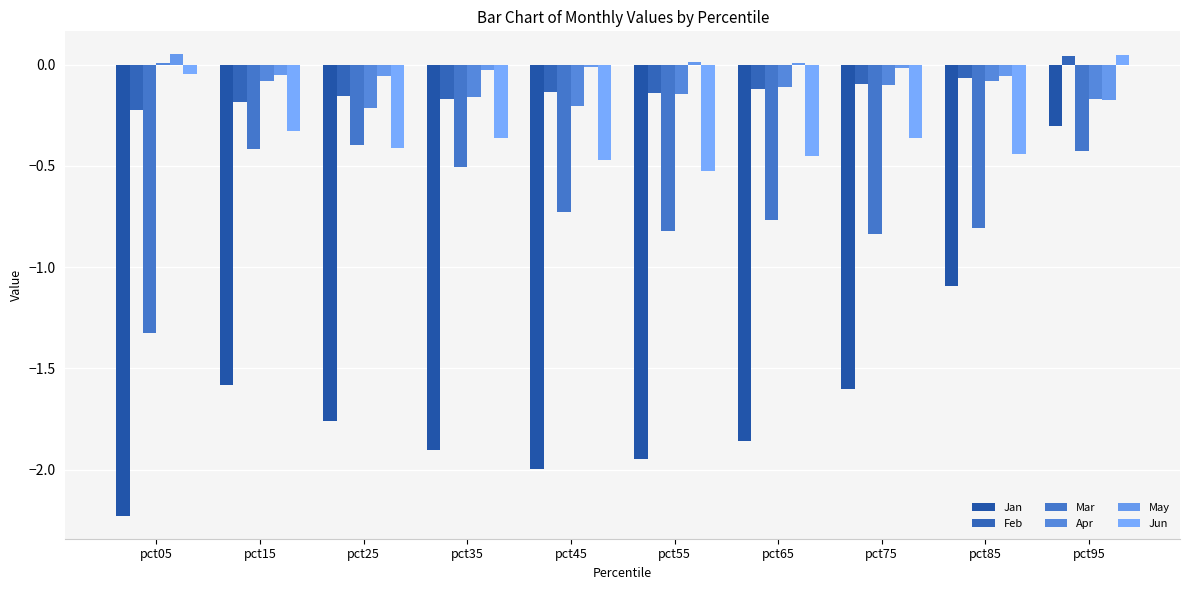

Reading left to right, transcribe all the data shown in this chart.

Jan: pct05=-2.2	pct15=-1.6	pct25=-1.8	pct35=-1.9	pct45=-2.0	pct55=-1.9	pct65=-1.9	pct75=-1.6	pct85=-1.1	pct95=-0.3
Feb: pct05=-0.2	pct15=-0.2	pct25=-0.2	pct35=-0.2	pct45=-0.1	pct55=-0.1	pct65=-0.1	pct75=-0.1	pct85=-0.1	pct95=0.0
Mar: pct05=-1.3	pct15=-0.4	pct25=-0.4	pct35=-0.5	pct45=-0.7	pct55=-0.8	pct65=-0.8	pct75=-0.8	pct85=-0.8	pct95=-0.4
Apr: pct05=0.0	pct15=-0.1	pct25=-0.2	pct35=-0.2	pct45=-0.2	pct55=-0.1	pct65=-0.1	pct75=-0.1	pct85=-0.1	pct95=-0.2
May: pct05=0.1	pct15=-0.1	pct25=-0.1	pct35=-0.0	pct45=-0.0	pct55=0.0	pct65=0.0	pct75=-0.0	pct85=-0.1	pct95=-0.2
Jun: pct05=-0.0	pct15=-0.3	pct25=-0.4	pct35=-0.4	pct45=-0.5	pct55=-0.5	pct65=-0.5	pct75=-0.4	pct85=-0.4	pct95=0.0